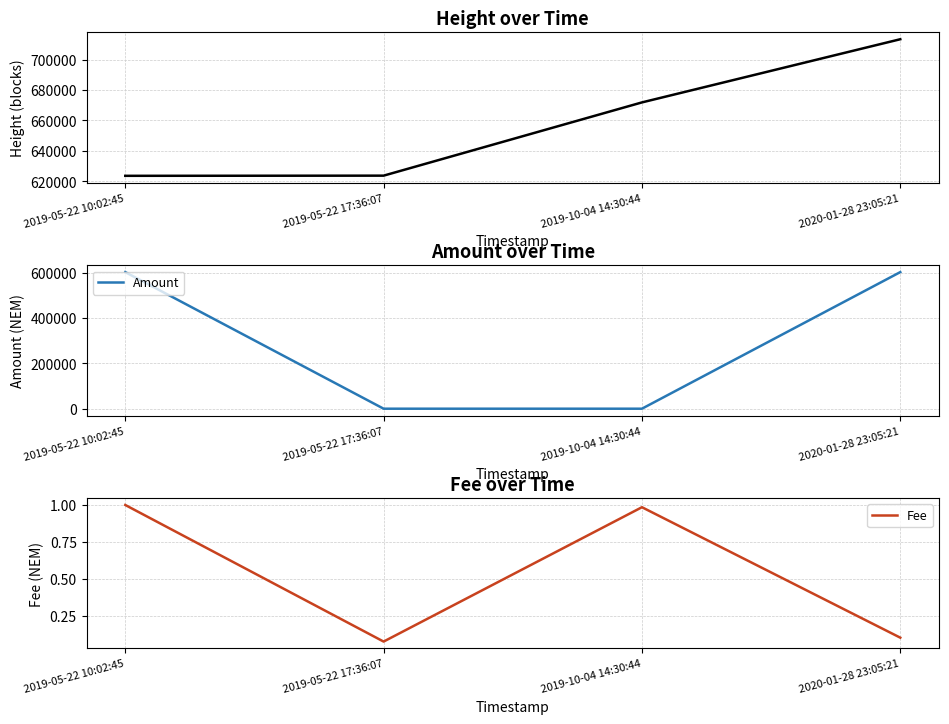

How many data points in Height are above 671802?

1